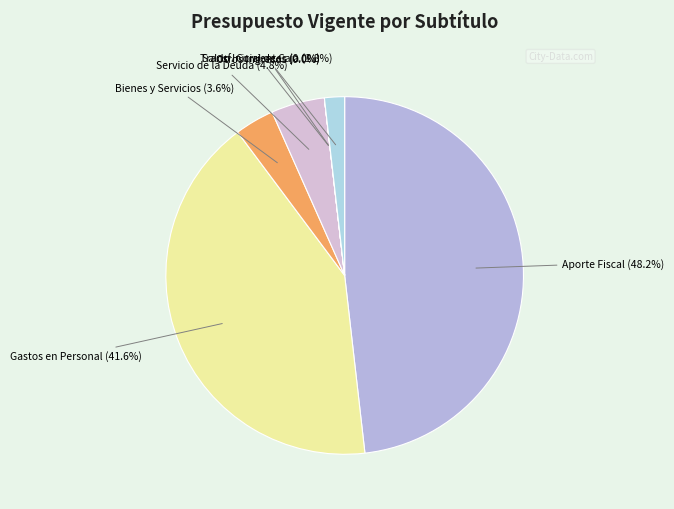

Which category has the biggest portion of the pie?

APORTE FISCAL